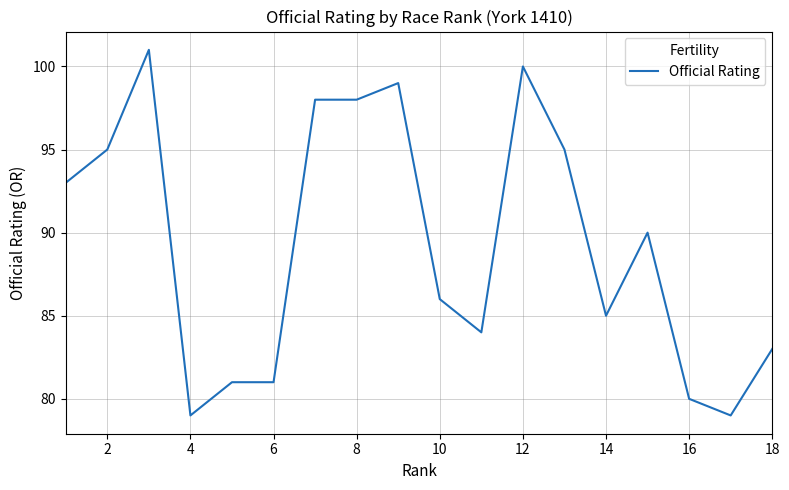

What is the maximum value shown in the chart?

101